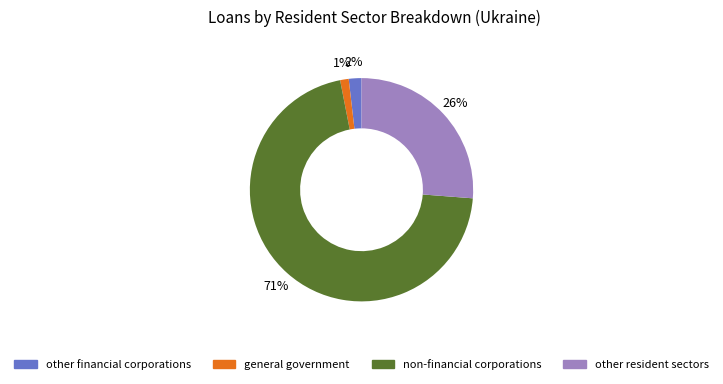

Combined, do general government and non-financial corporations account for over 50%?

Yes